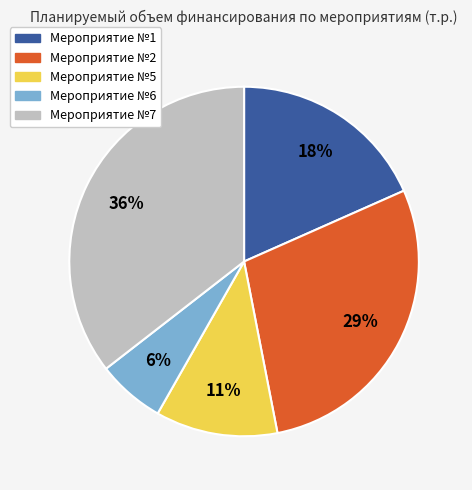

How many segments does this pie chart have?

5